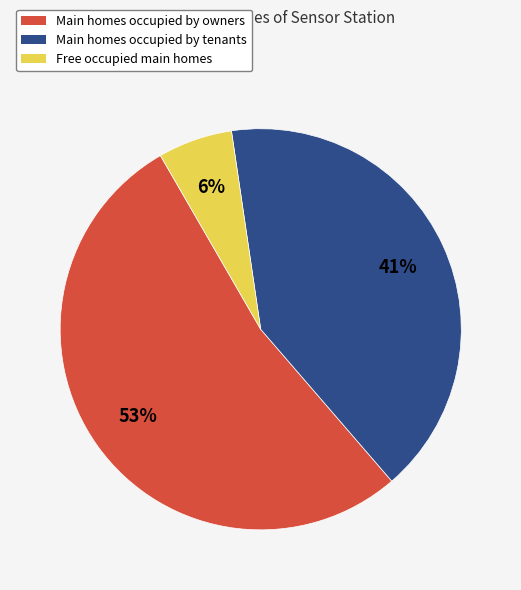

To the nearest percent, what is the average slice percentage?

33%